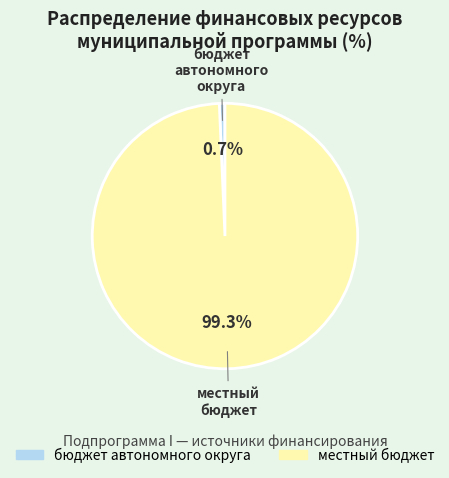

Which has a higher value, местный бюджет or бюджет автономного округа?

местный бюджет